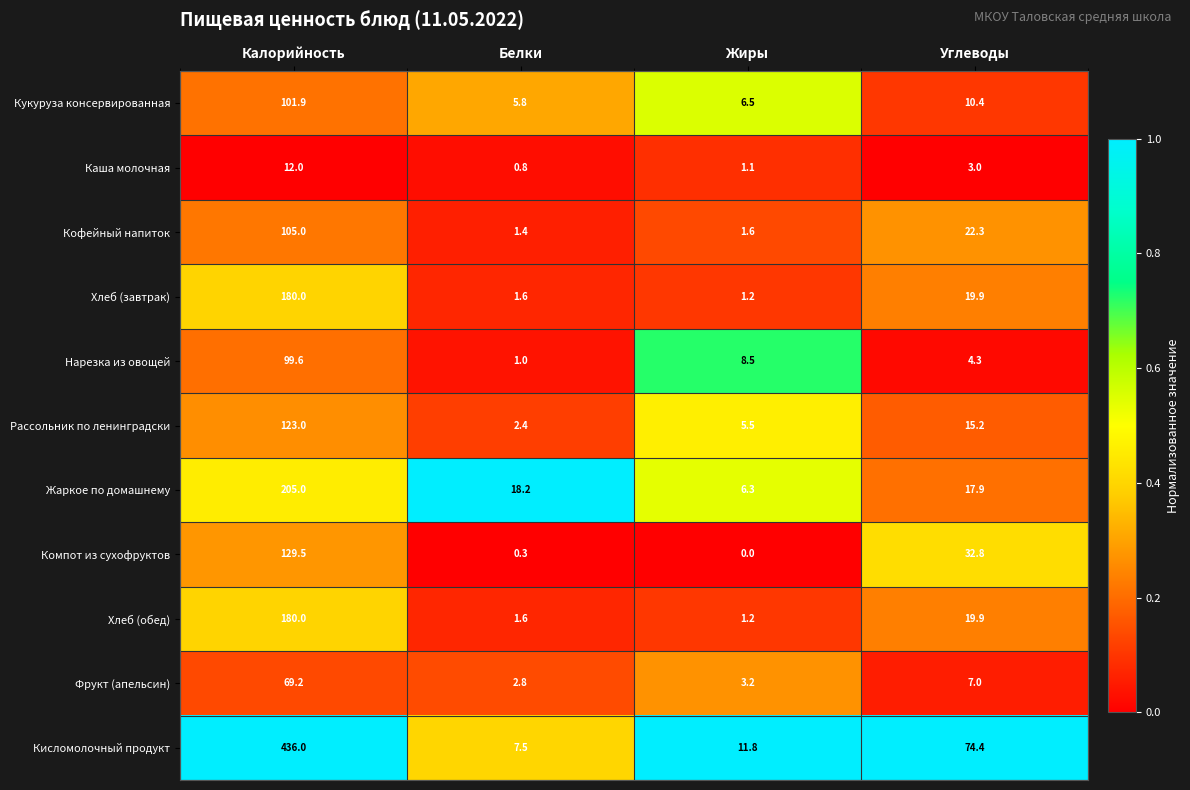

The Кисломолочный продукт series shows 74.4 at Углеводы. True or false?

True